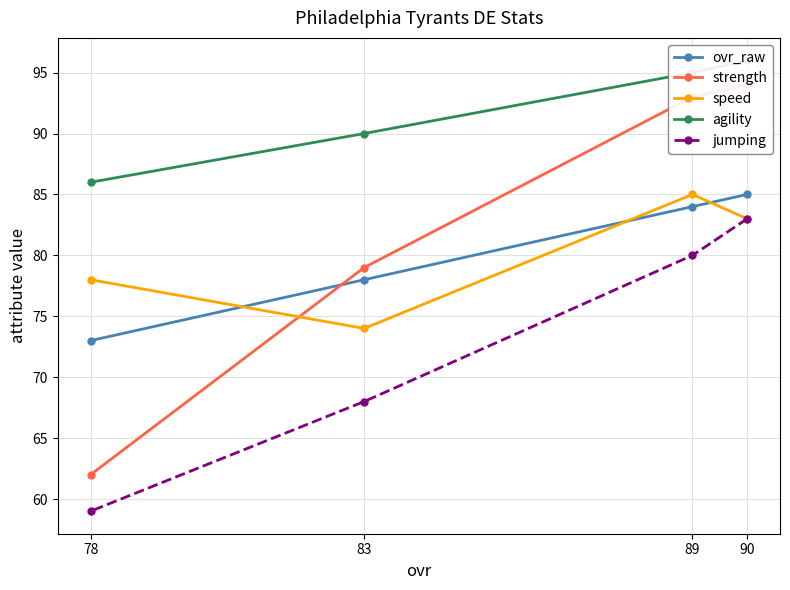

Does the chart have visible grid lines?

Yes